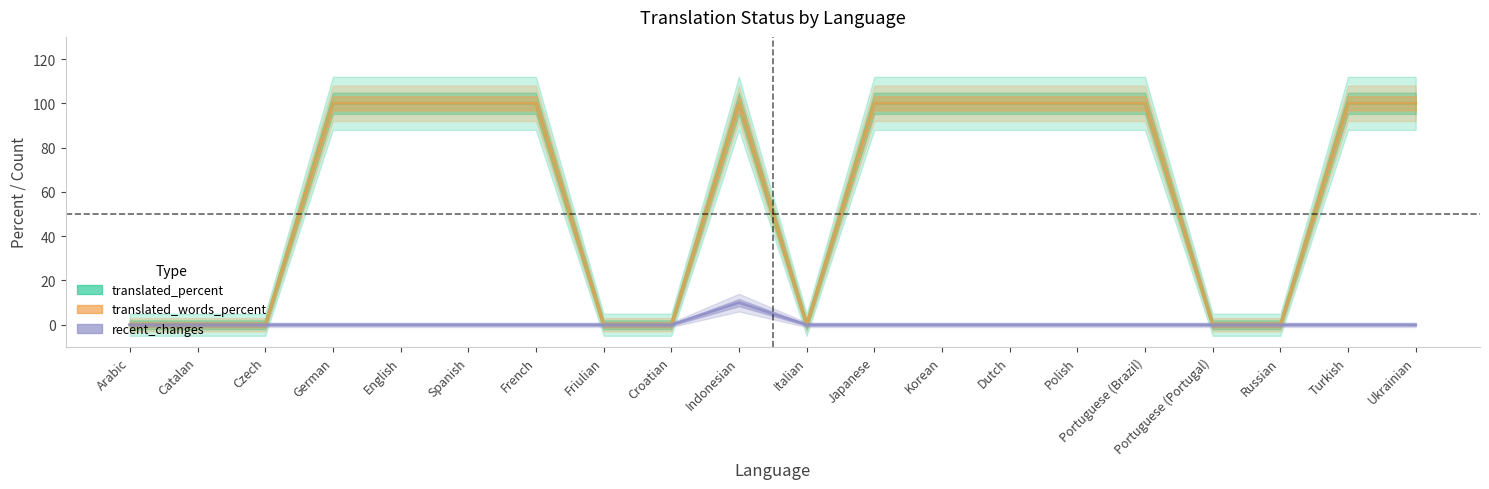

Which series has the largest range (max minus min)?

translated_percent